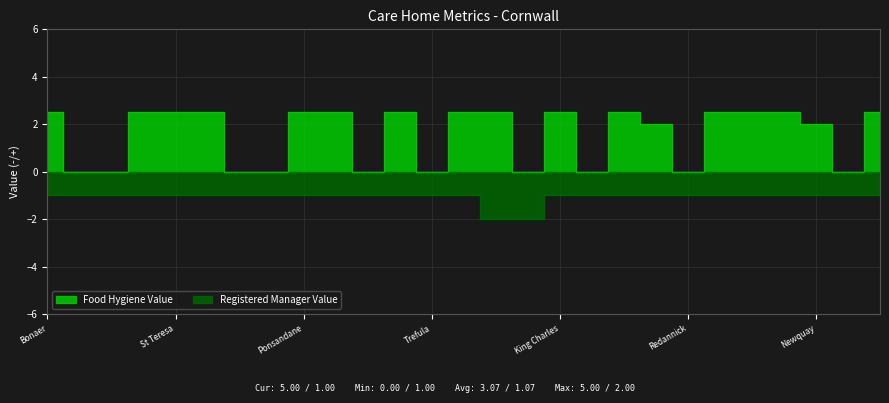

At which category is the sum across all series the highest?

Bonaer